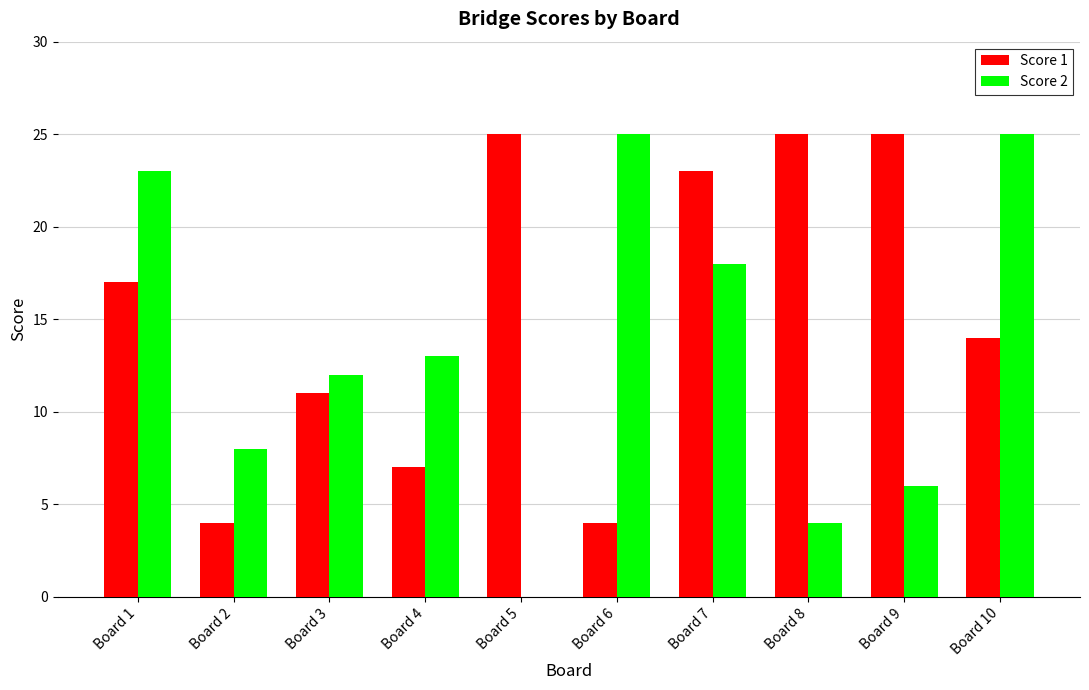

What are all the series names shown in the legend?

Score 1, Score 2